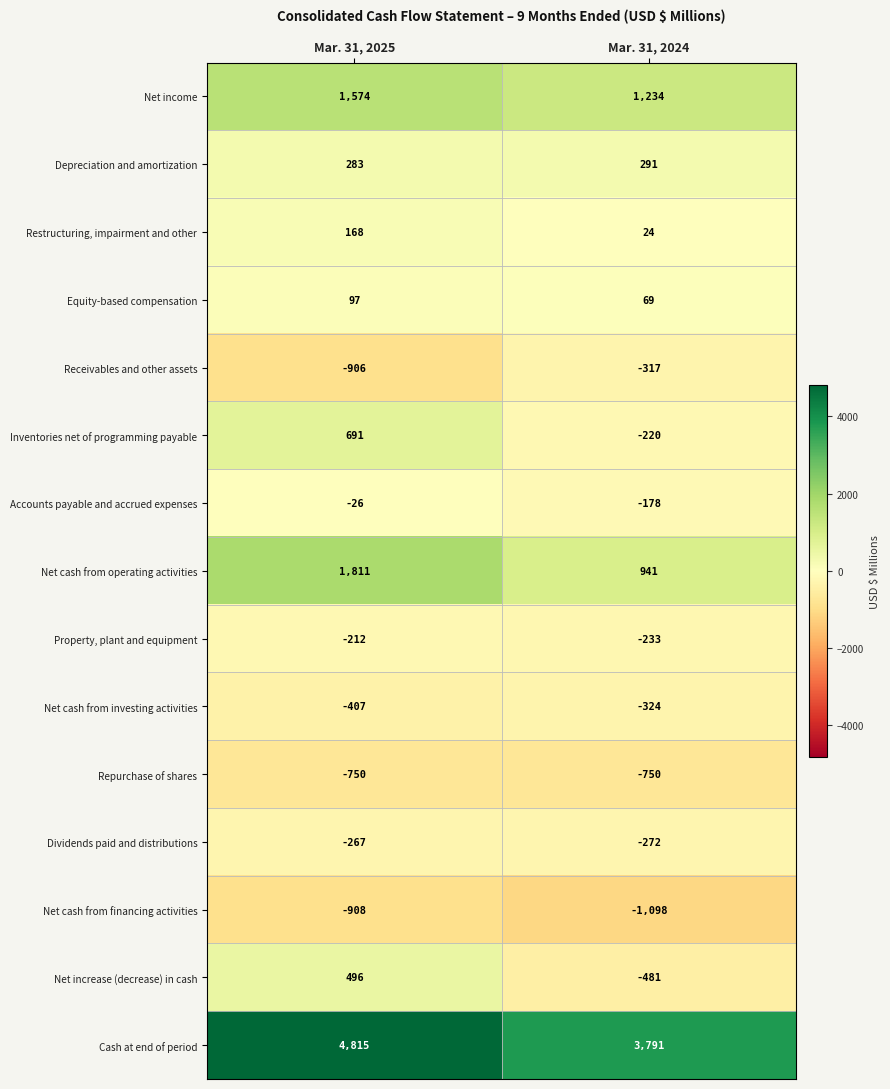

How many series are shown in this chart?

15